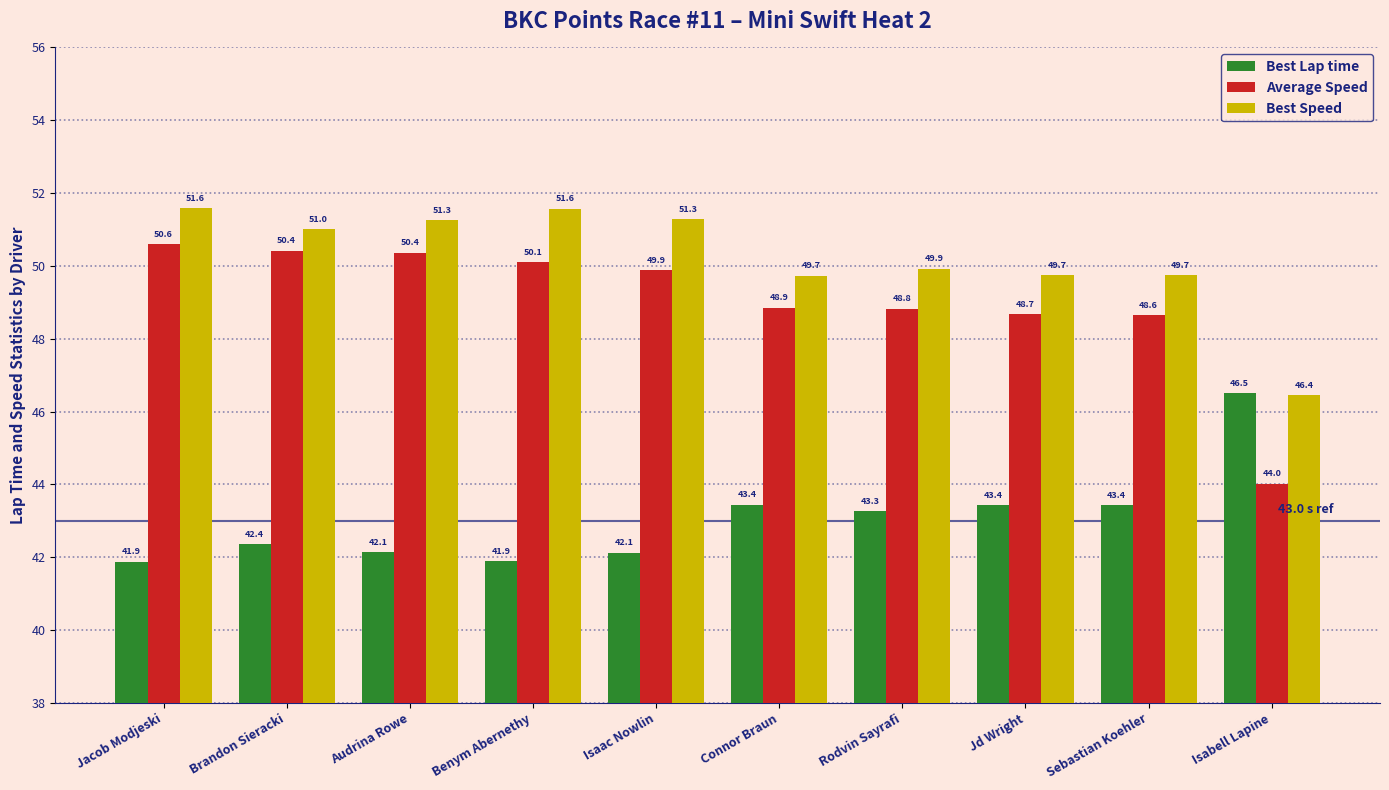

Which series has the largest total across all categories?

Best Speed